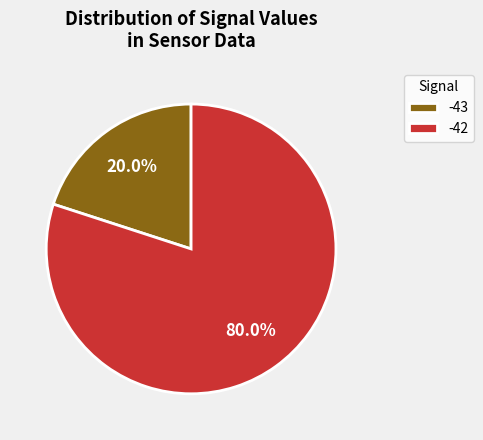

Which slice is the smallest?

-43